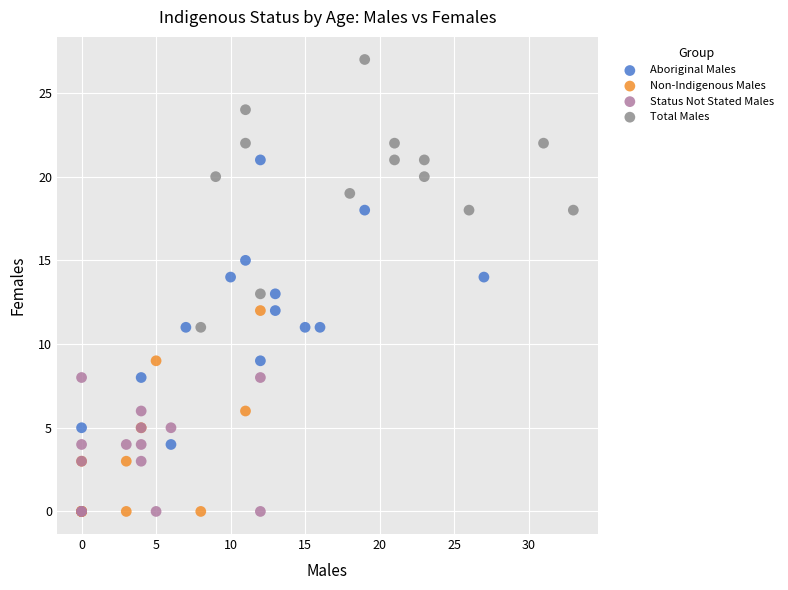

Which series contains the highest Y value?

Total Males